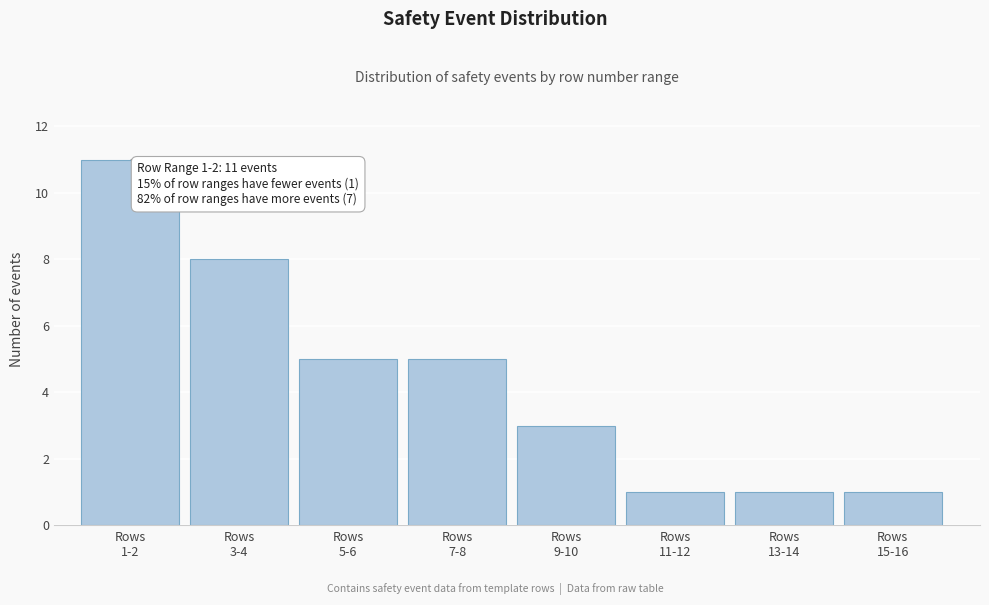

Reading left to right, what are all the values shown in this chart?

11	8	5	5	3	1	1	1